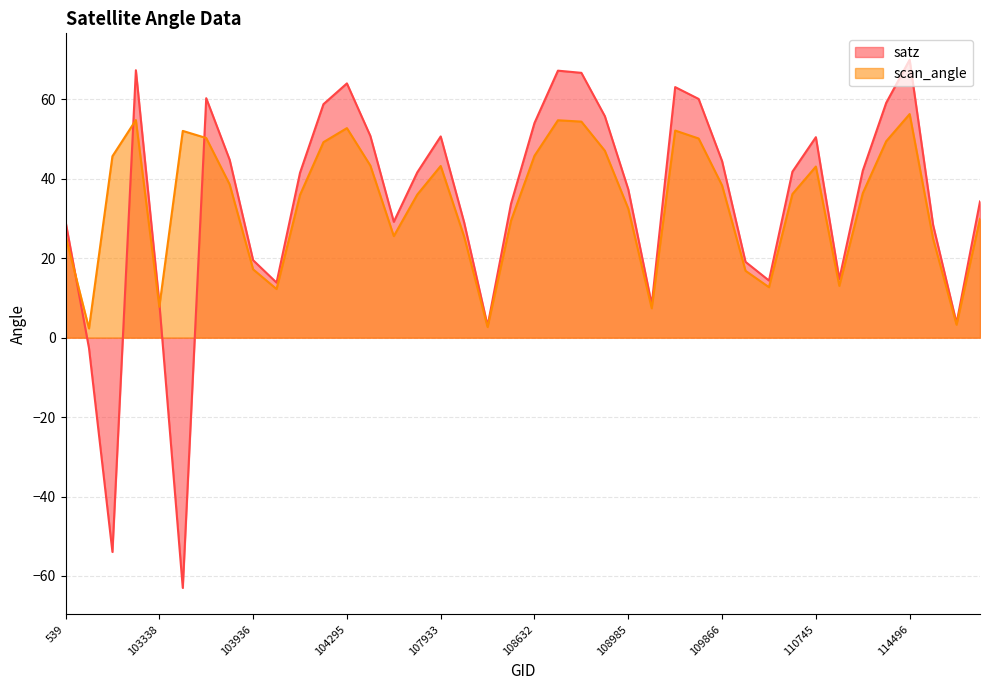

Rank the series at 104170 from lowest to highest value.

scan_angle, satz